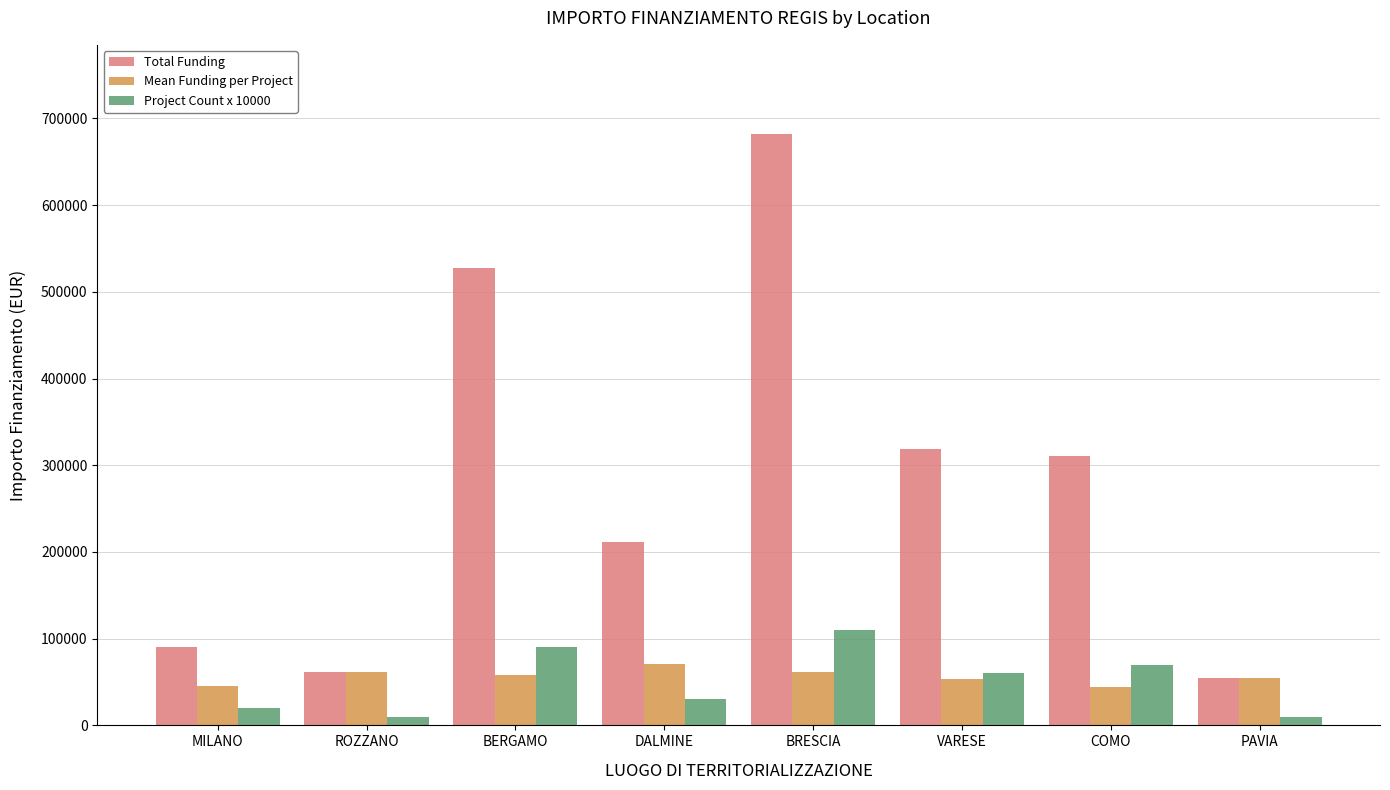

At which label does Total Funding reach its peak?

BRESCIA